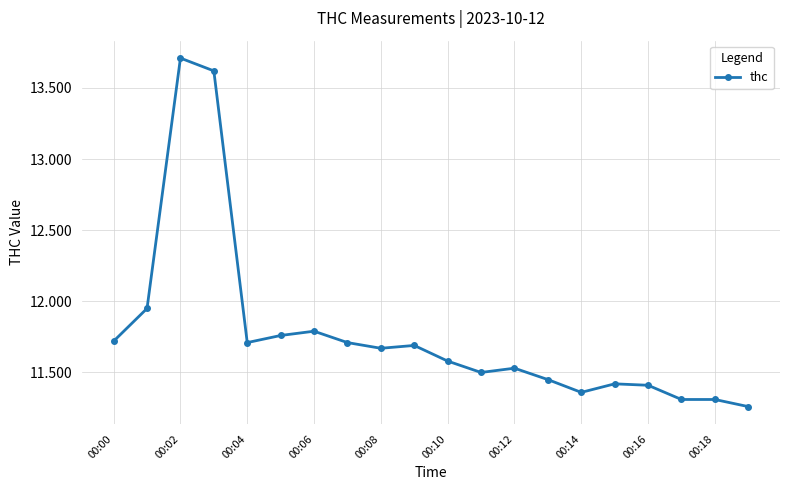

What is the difference between the second highest and second lowest values?

2.3